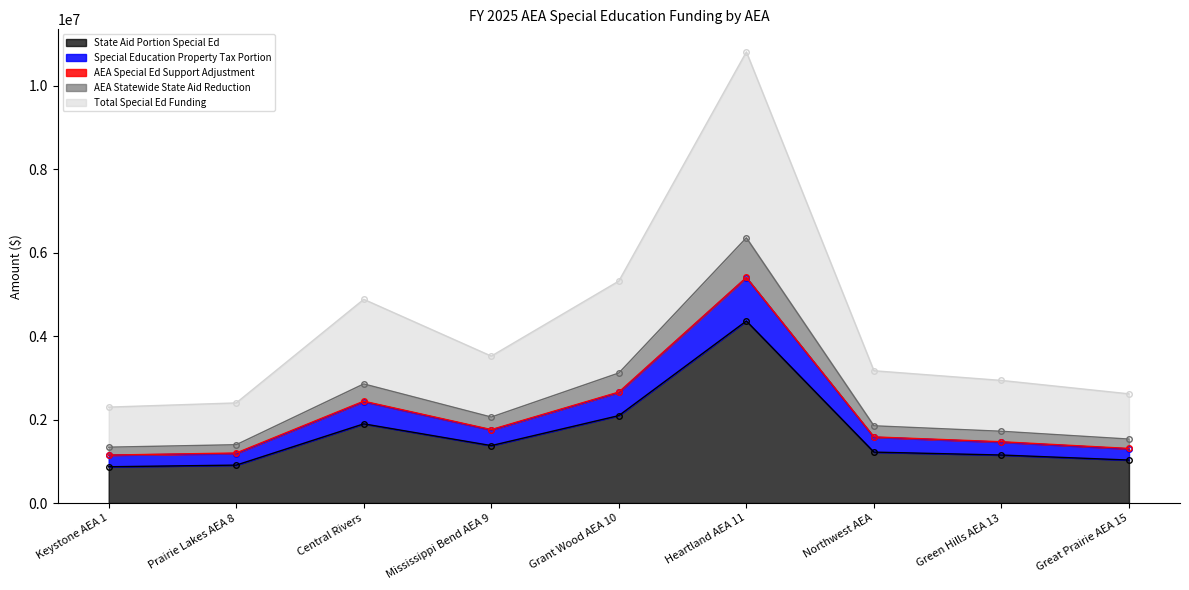

What is the highest value of the State Aid Portion Special Ed series?

4361556